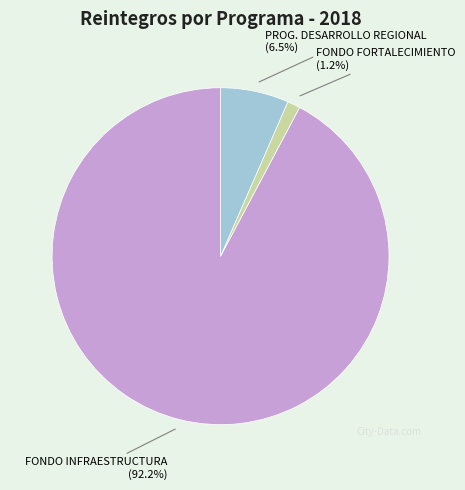

Is there a majority slice in this chart?

Yes